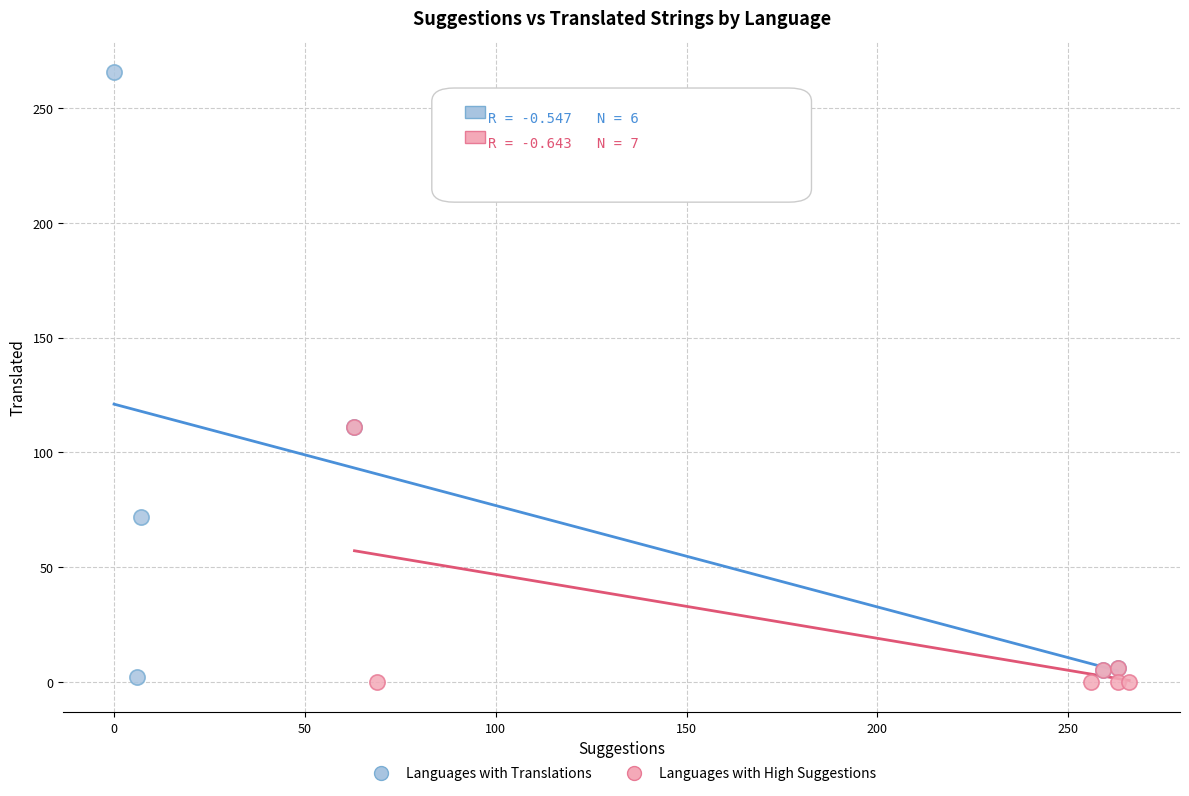

Which series reaches the maximum Y coordinate?

Languages with Translations